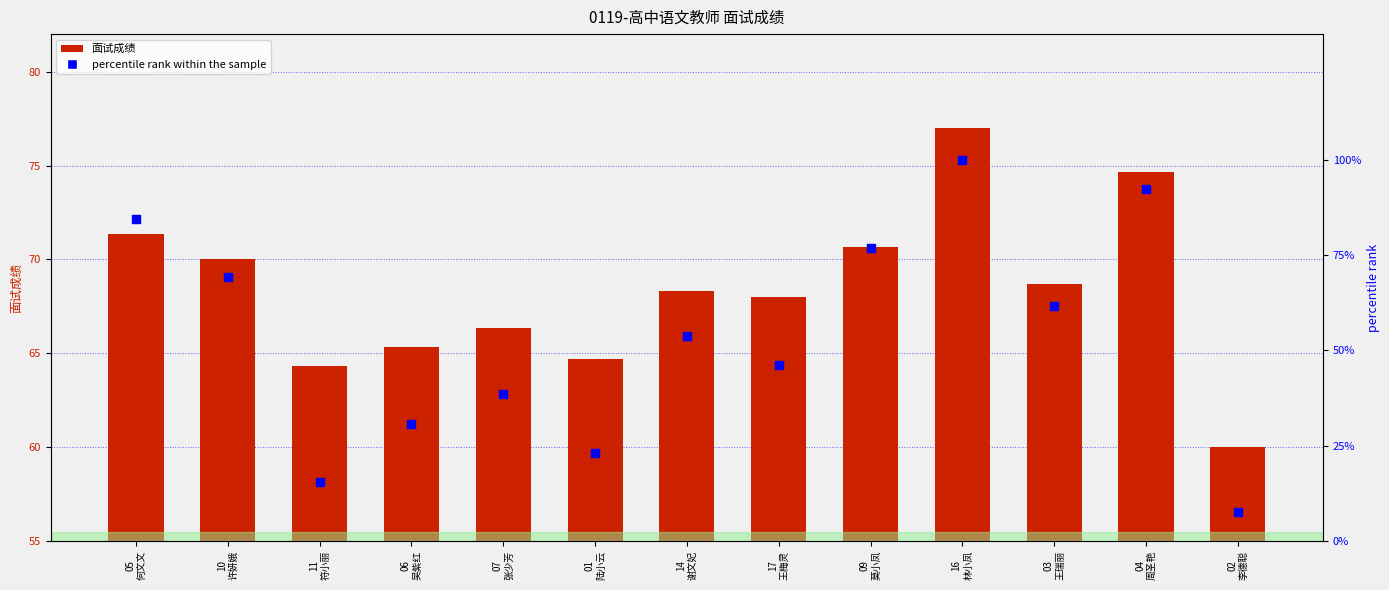

What are all the series names shown in the legend?

面试成绩, percentile rank within the sample